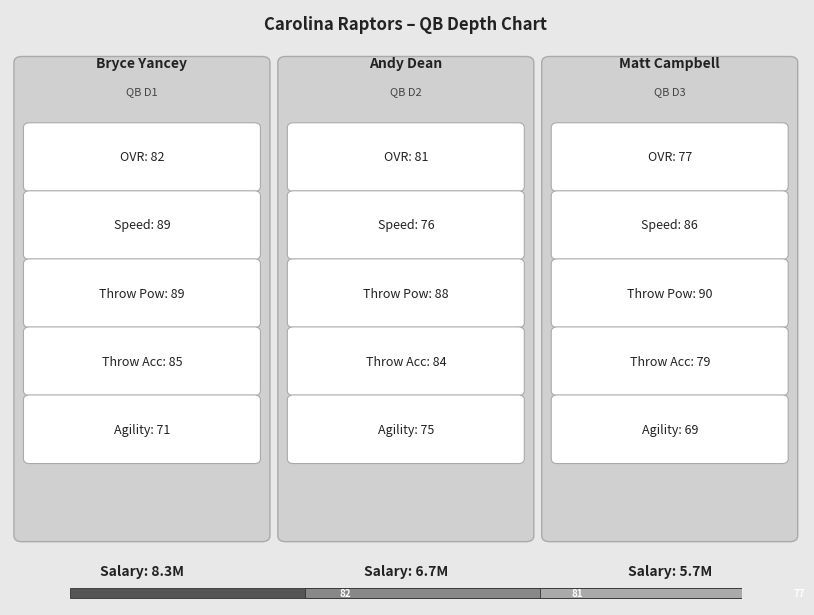

Is the value of ovr at Matt Campbell greater than the value of age at Andy Dean?

Yes